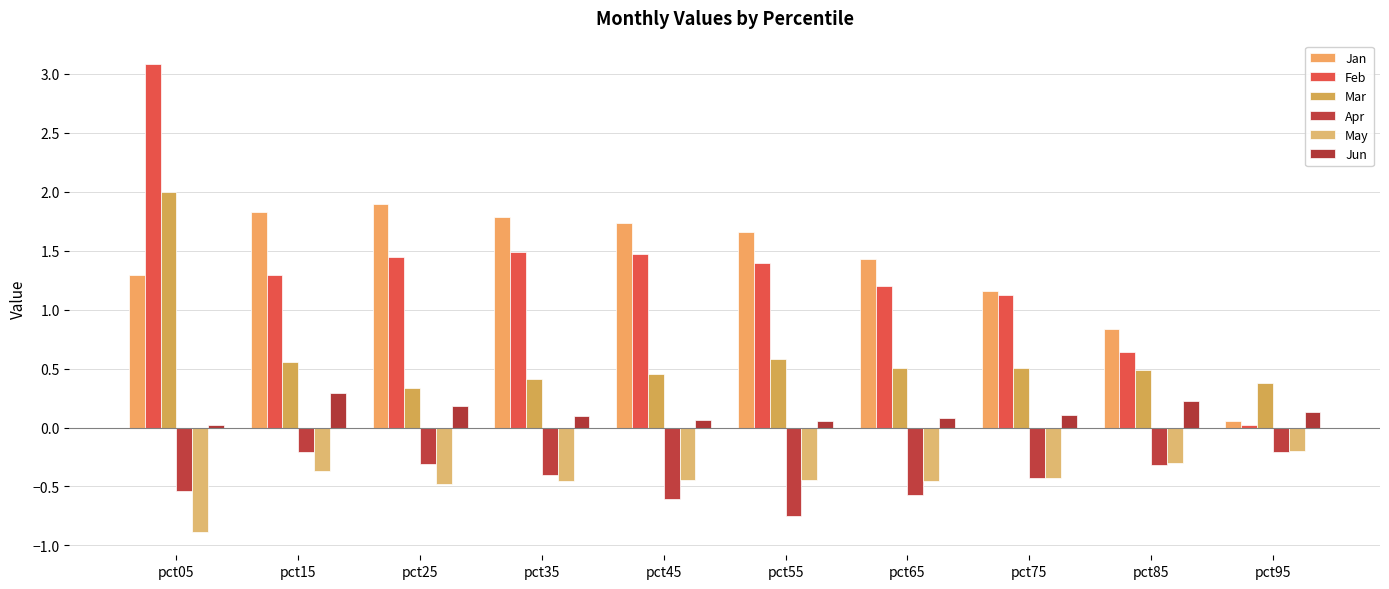

Count the number of categories in the chart.

10